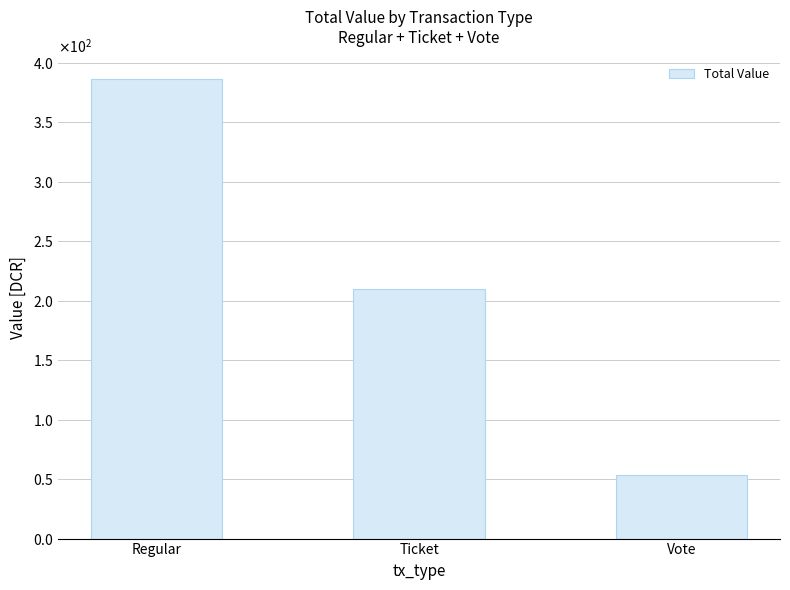

List the labels in order of value, largest first.

Regular, Ticket, Vote